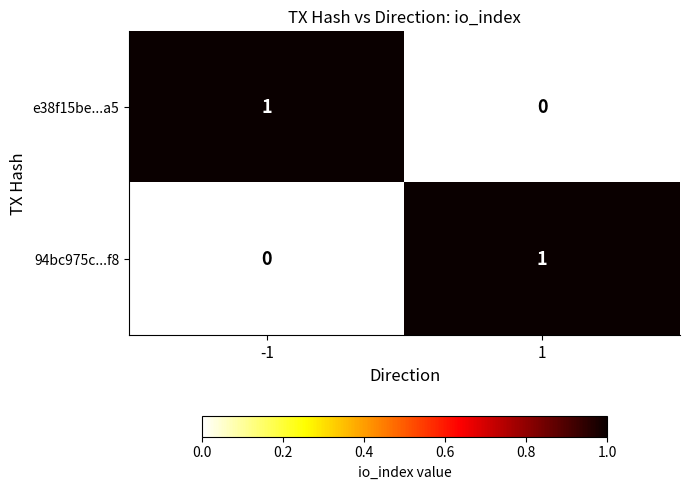

Is it true that e38f15be...a5 equals 0 at 1?

True